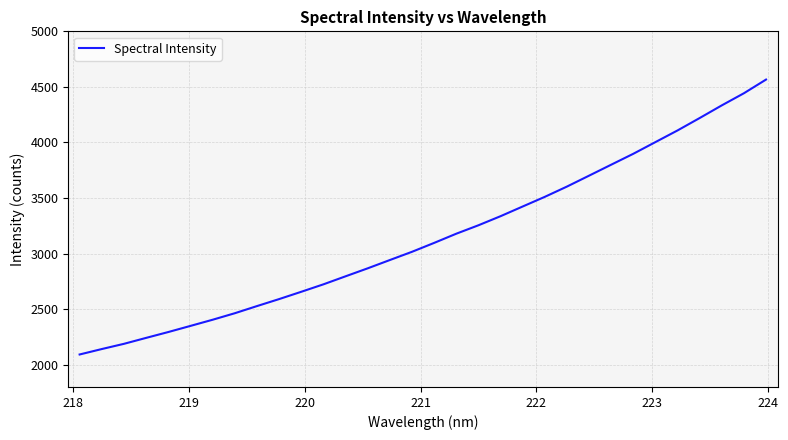

What is the difference between the maximum and minimum values?

2473.7